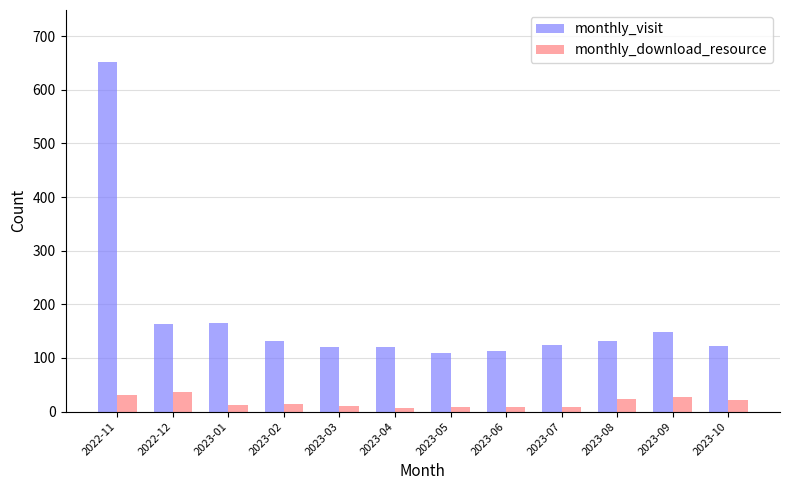

What is the sum of all monthly_download_resource values?

211